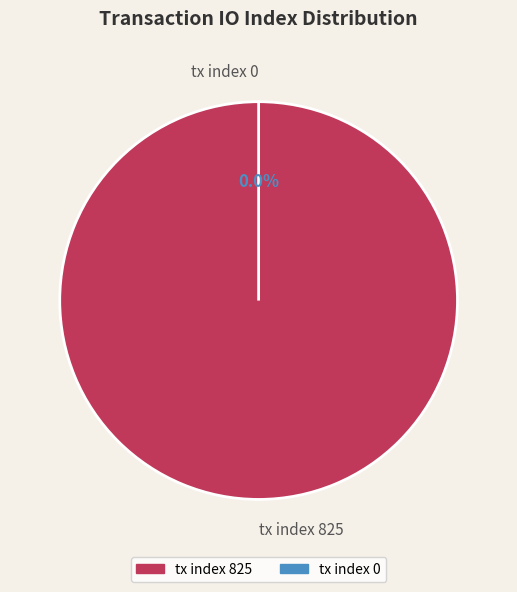

To the nearest percent, what is the combined percentage of tx index 0 and tx index 825?

100%